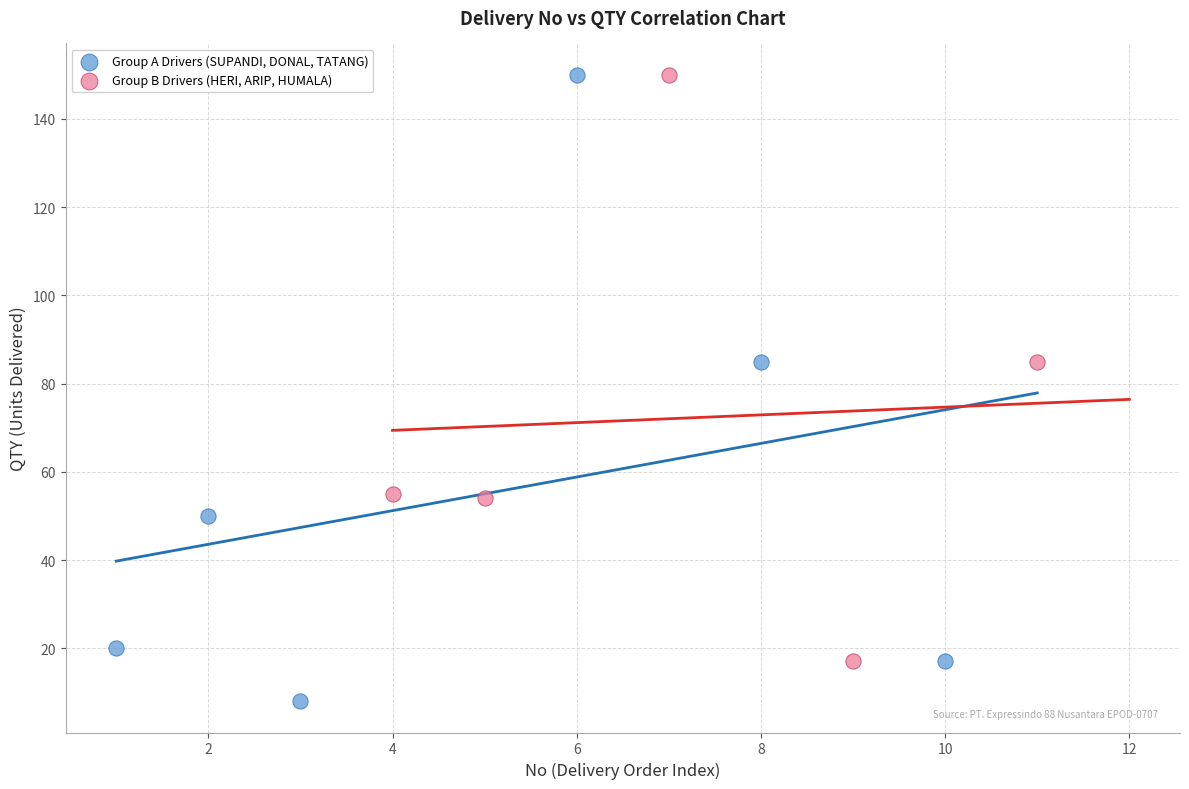

Which series reaches the minimum Y coordinate?

Group A Drivers (SUPANDI, DONAL, TATANG)